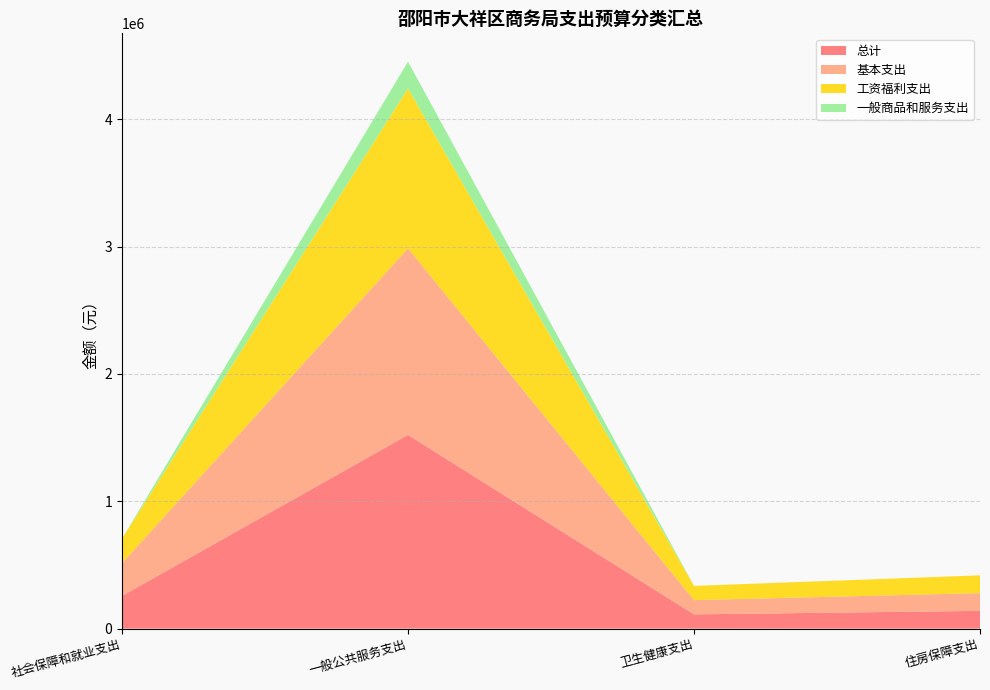

Reading right to left, extract all data points from this chart.

总计: 住房保障支出=139392.2	卫生健康支出=111801.6	一般公共服务支出=1521032.2	社会保障和就业支出=256897.1
基本支出: 住房保障支出=139392.2	卫生健康支出=111801.6	一般公共服务支出=1465332.2	社会保障和就业支出=256897.1
工资福利支出: 住房保障支出=139392.2	卫生健康支出=111801.6	一般公共服务支出=1255802.0	社会保障和就业支出=192897.1
一般商品和服务支出: 住房保障支出=0.0	卫生健康支出=0.0	一般公共服务支出=209530.2	社会保障和就业支出=0.0